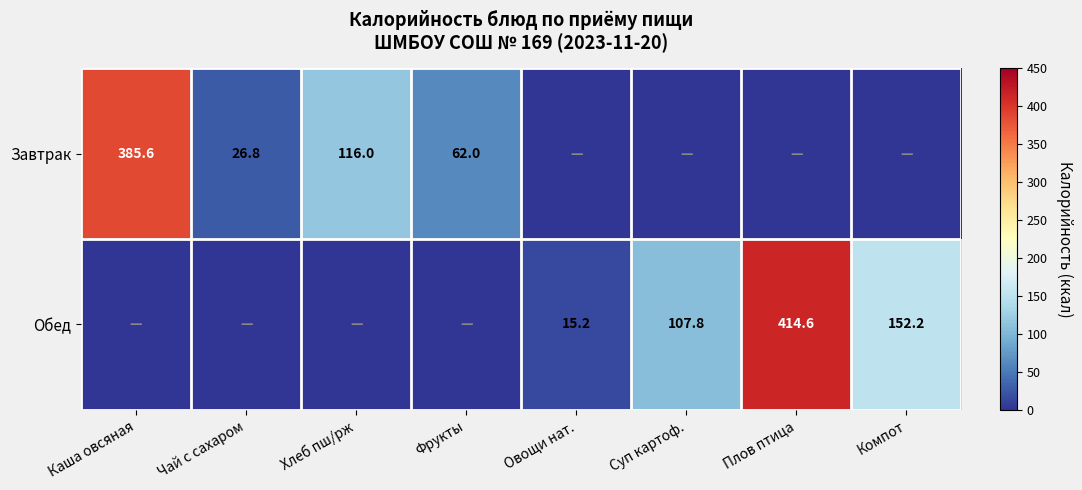

What is the difference between the Обед values at Компот and Суп картоф.?

44.4